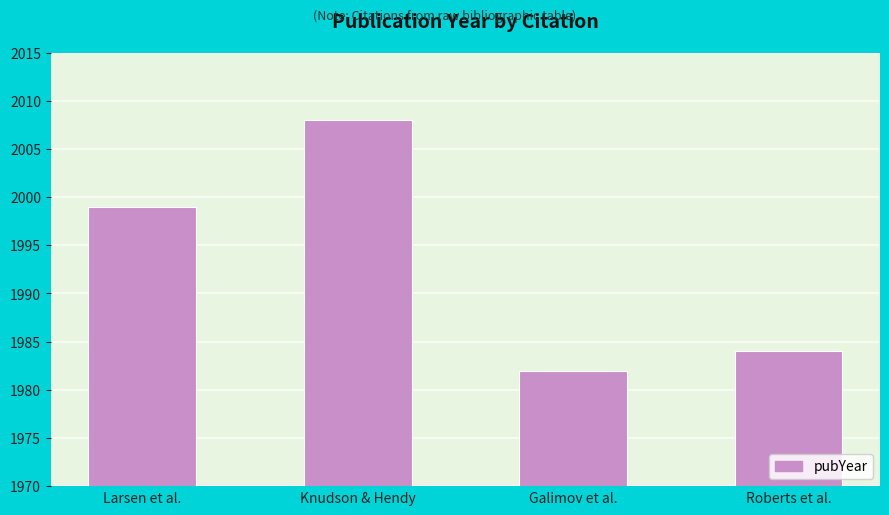

Are the bars grouped side by side (vs. stacked)?

No